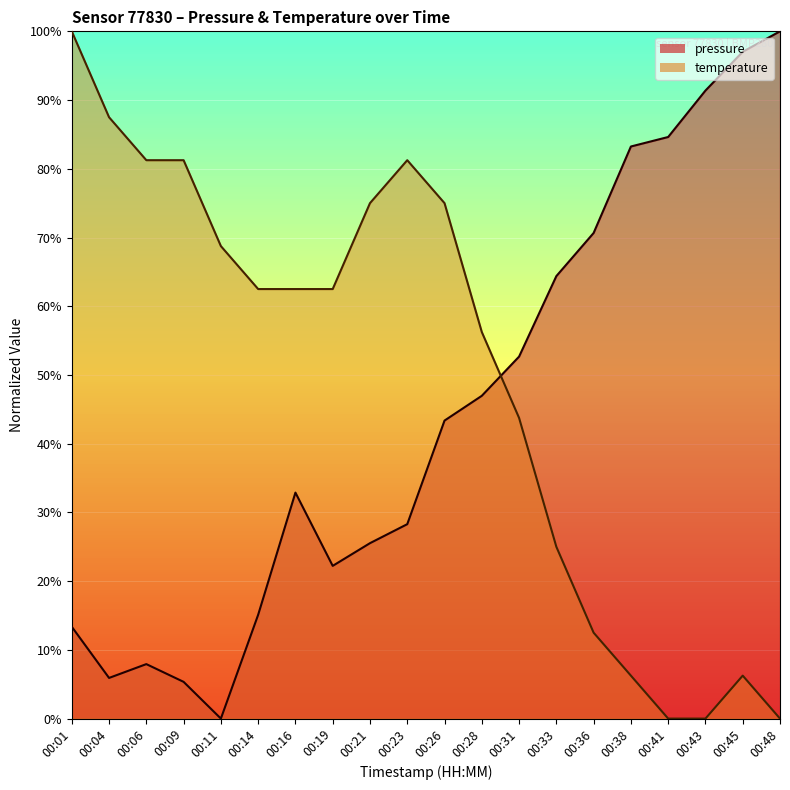

Reading left to right, what are all the values shown in this chart?

pressure: 00:01=13.4	00:04=5.9	00:06=7.9	00:09=5.3	00:11=0.0	00:14=15.1	00:16=32.9	00:19=22.2	00:21=25.5	00:23=28.3	00:26=43.4	00:28=47.0	00:31=52.7	00:33=64.4	00:36=70.7	00:38=83.2	00:41=84.6	00:43=91.4	00:45=97.0	00:48=100.0
temperature: 00:01=100.0	00:04=87.5	00:06=81.2	00:09=81.2	00:11=68.7	00:14=62.5	00:16=62.5	00:19=62.5	00:21=75.0	00:23=81.2	00:26=75.0	00:28=56.2	00:31=43.7	00:33=25.0	00:36=12.5	00:38=6.2	00:41=0.0	00:43=0.0	00:45=6.2	00:48=0.0